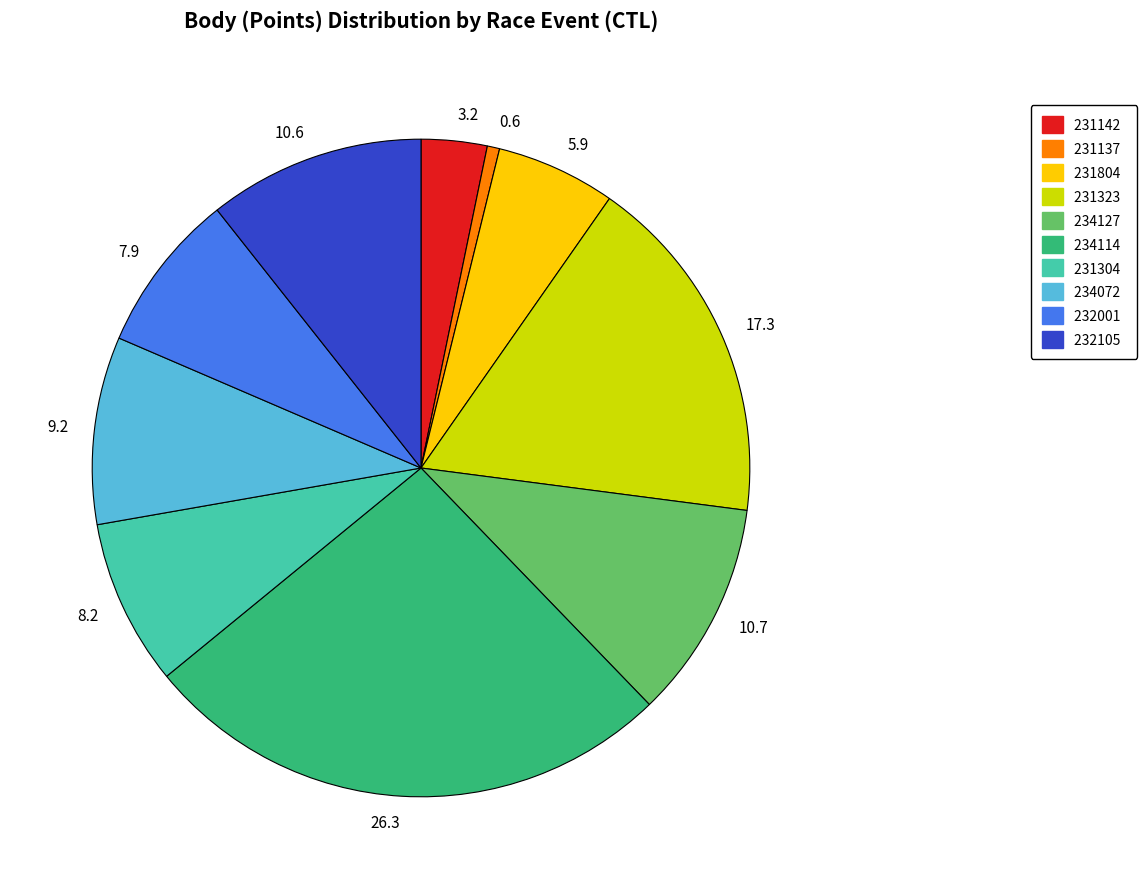

Do 9.2 and 3.2 together represent more than half of the pie?

No